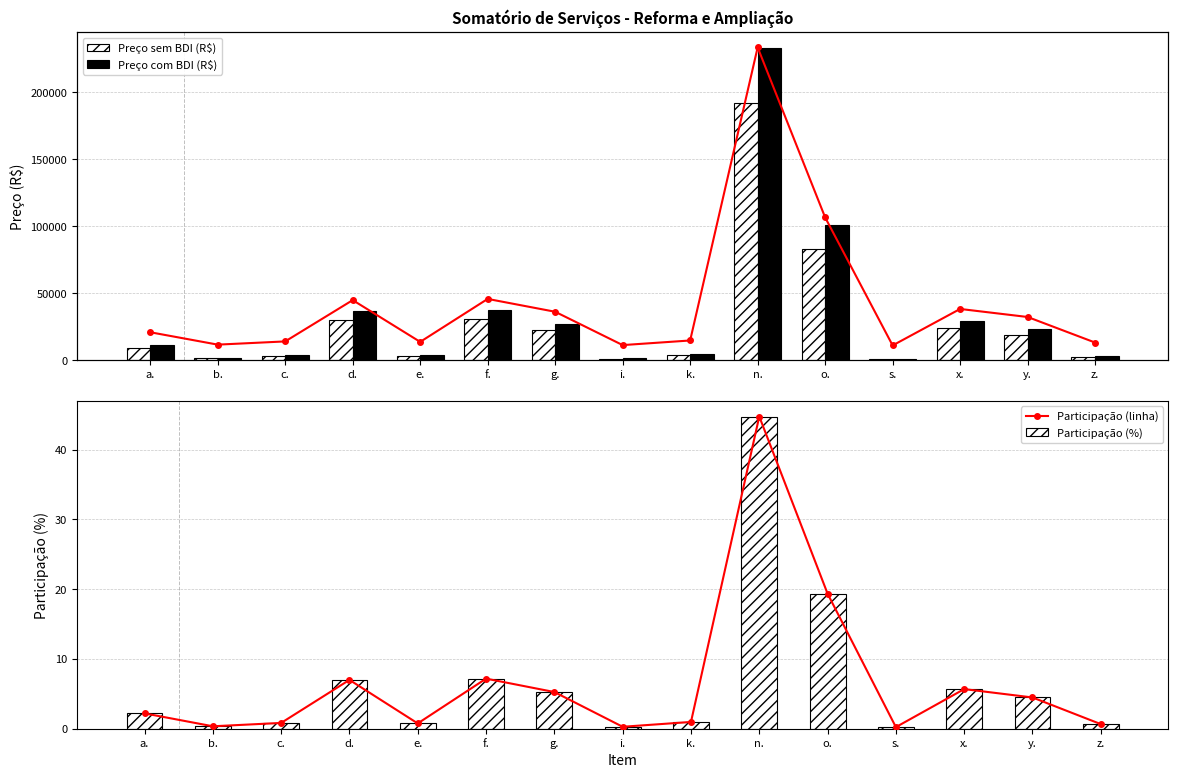

Which series has the widest spread of values?

Preço com BDI (R$)